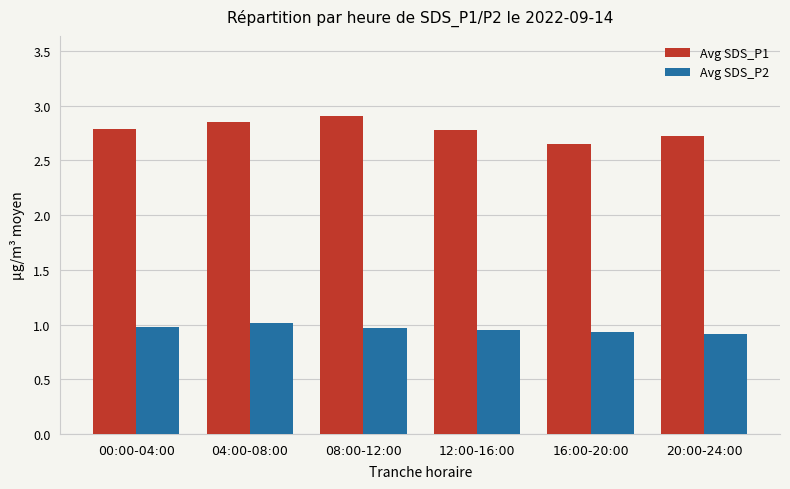

Is it true that Avg SDS_P1 equals 1.9 at 00:00-04:00?

False